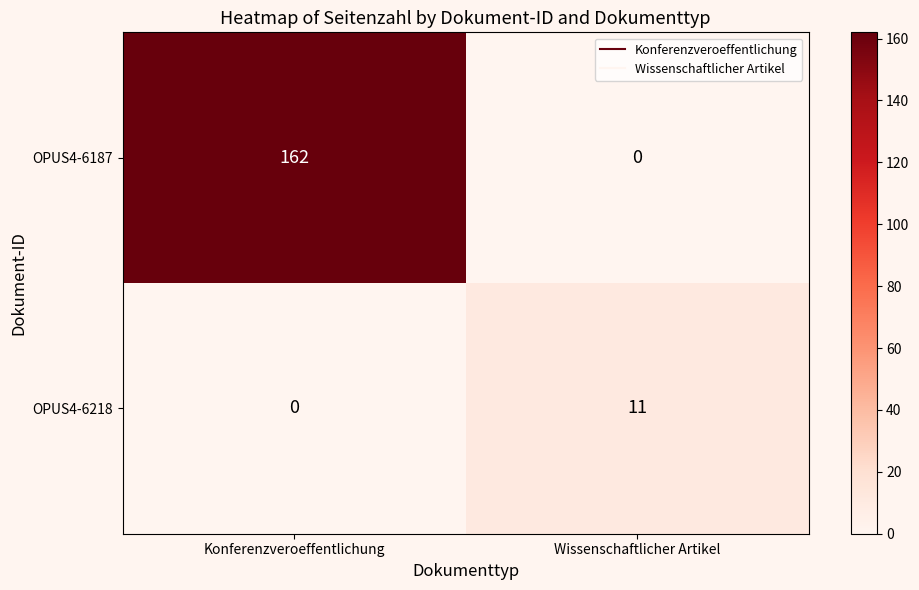

Which series has the widest spread of values?

OPUS4-6187